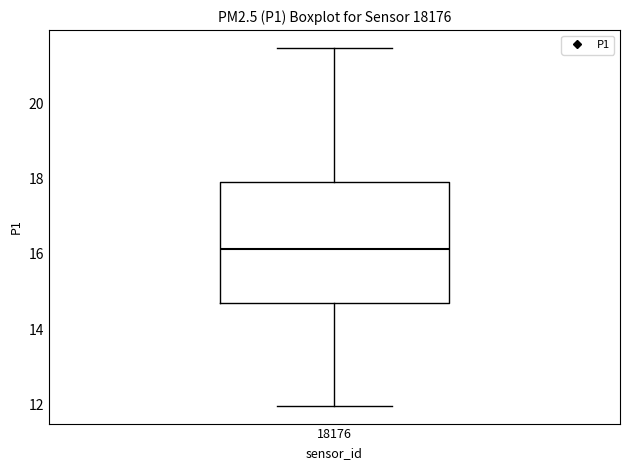

Read this box plot against the y-axis: the position of the median line, the range covered by the box, and the ends of both whiskers. The values are not printed on the chart, so give them approximately, as read against the axis.

median 16.2, box 14.6 to 17.8, whiskers 12.0 to 21.4